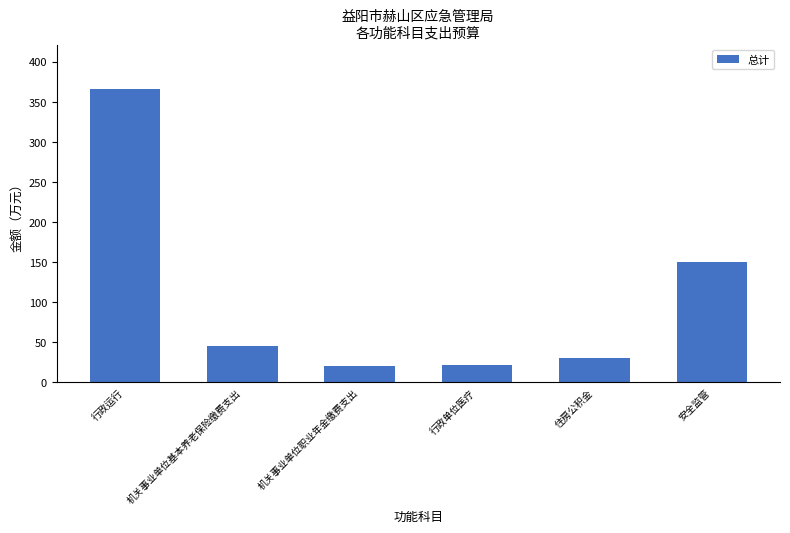

What is the approximate value at 机关事业单位职业年金缴费支出?

20.4